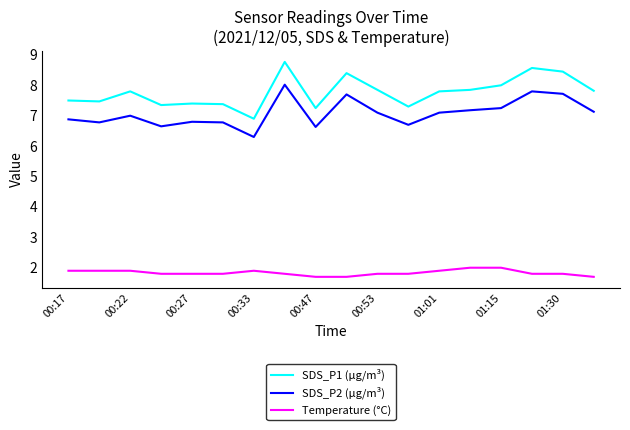

Does the chart display data point markers on the line(s)?

No